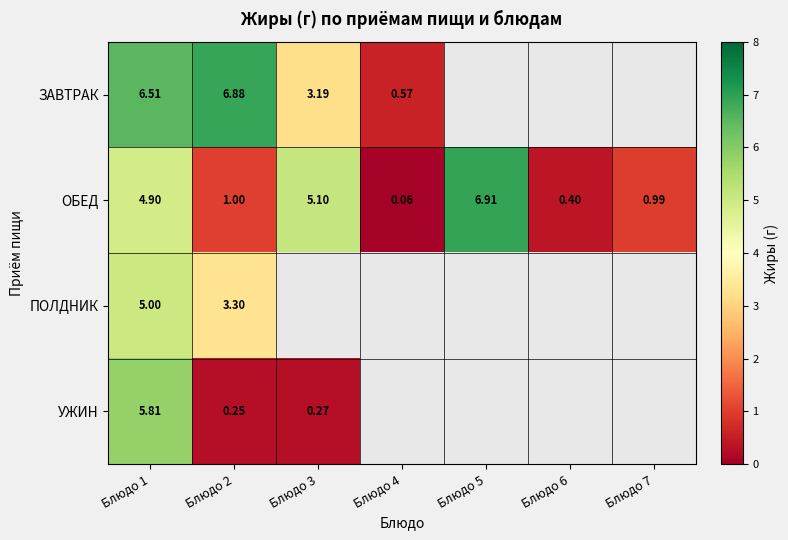

Rank the series by their maximum value, from highest to lowest.

ОБЕД, ЗАВТРАК, УЖИН, ПОЛДНИК